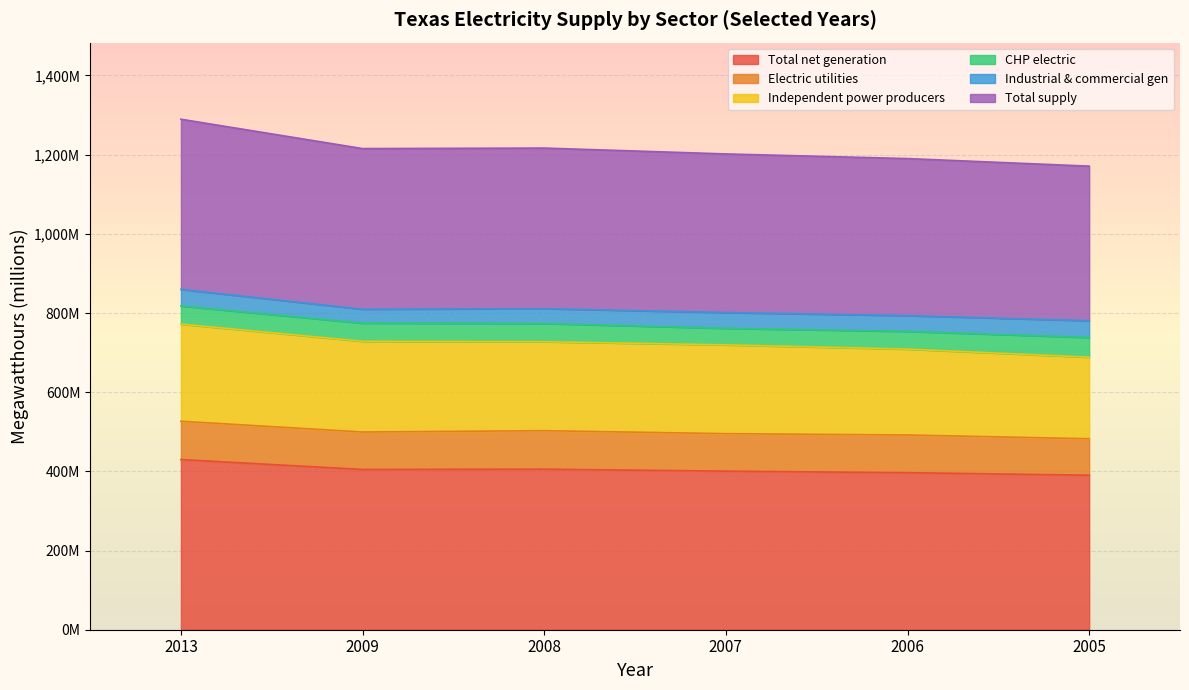

At which label does Total supply first exceed 1215?

2013